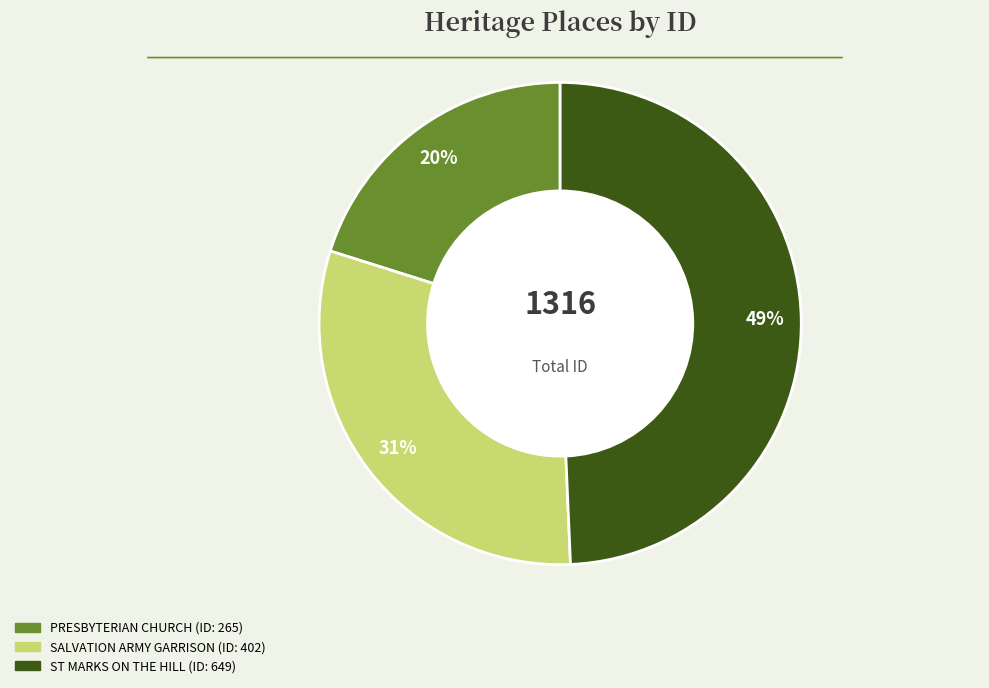

To the nearest percent, what is the average slice percentage?

33%